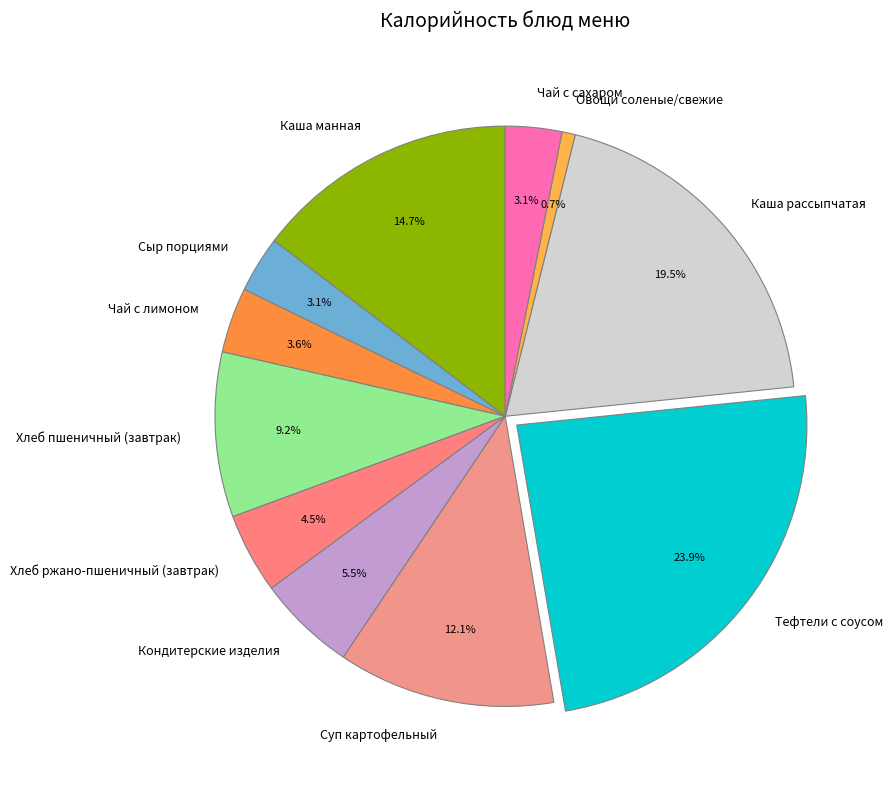

Is there a majority slice in this chart?

No